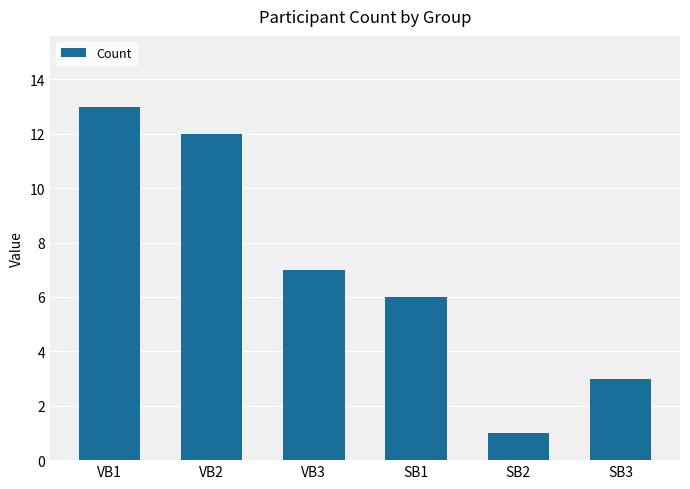

Reading left to right, transcribe all the data shown in this chart.

VB1=13	VB2=12	VB3=7	SB1=6	SB2=1	SB3=3